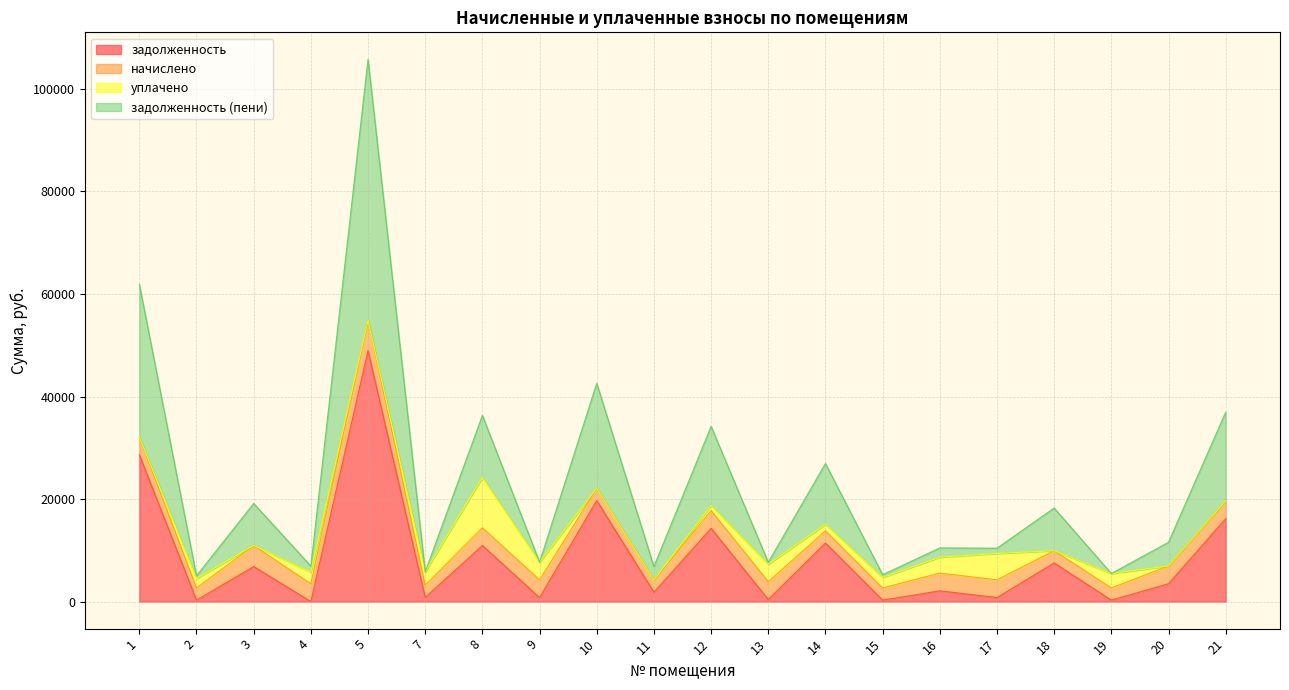

At which label does задолженность (пени) first exceed 6935?

1